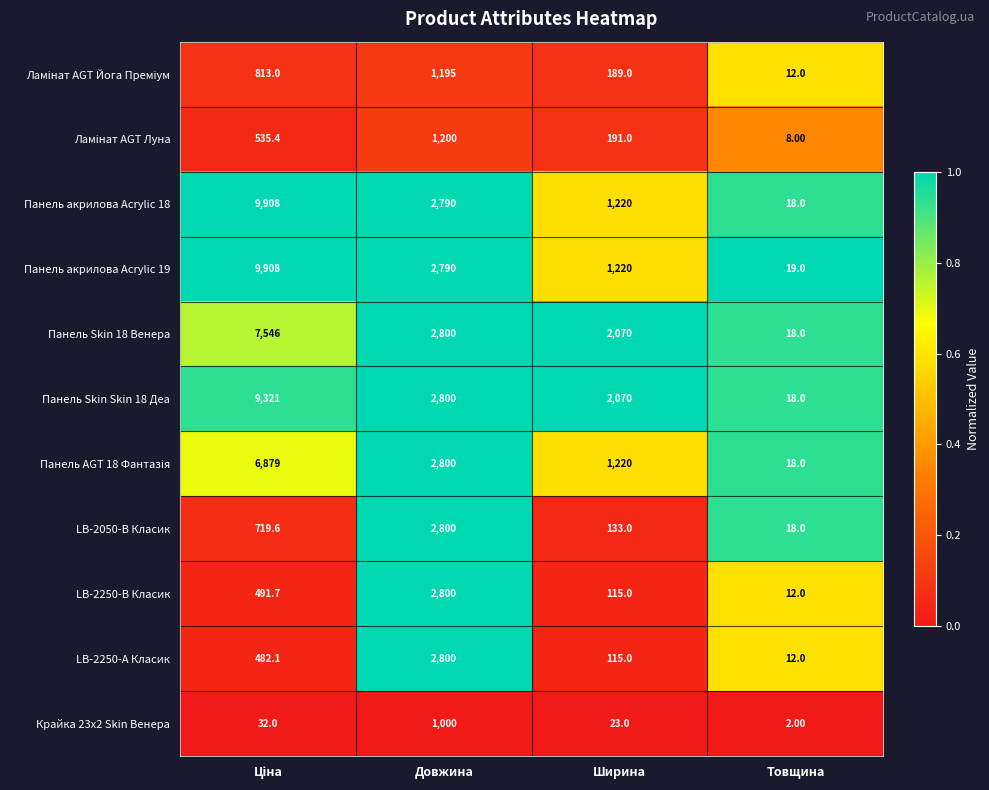

What is the difference between the maximum and minimum values in the Панель Skin 18 Венера series?

7528.0